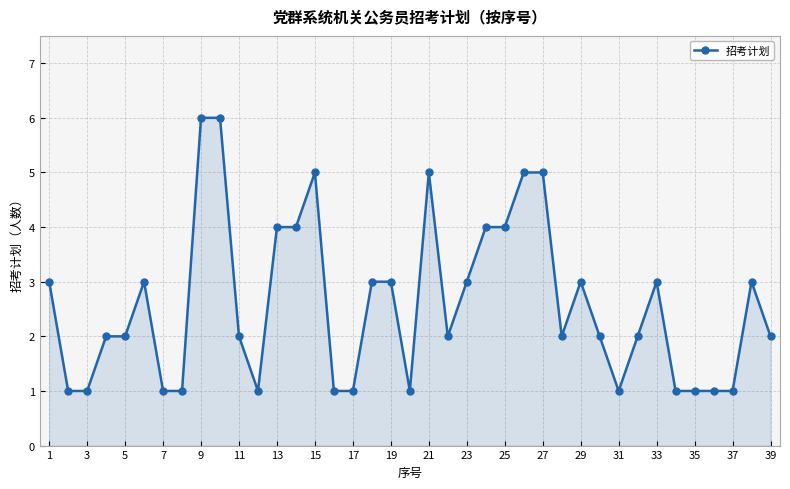

How many lines are shown in the chart?

1